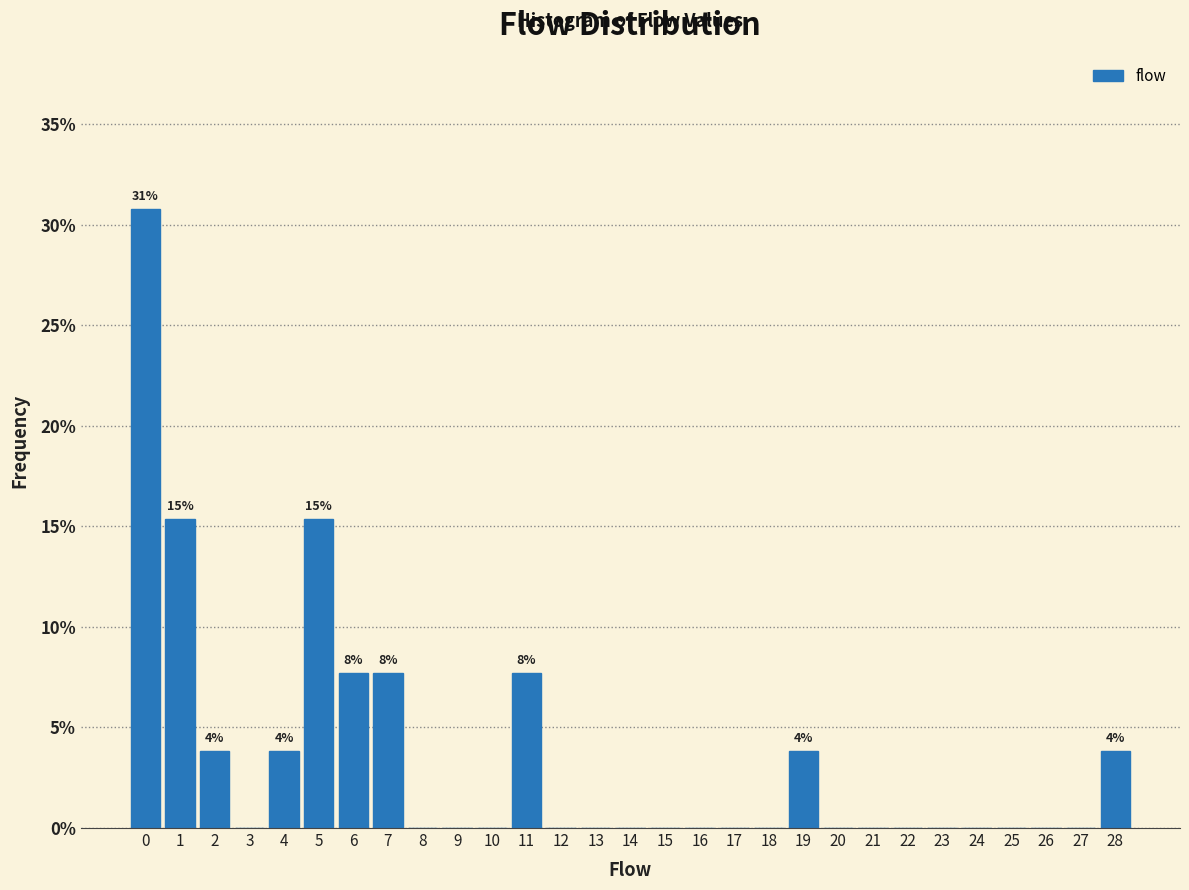

Reading left to right, list all the values displayed in this chart.

0=30.8	1=15.4	2=3.8	3=0.0	4=3.8	5=15.4	6=7.7	7=7.7	8=0.0	9=0.0	10=0.0	11=7.7	12=0.0	13=0.0	14=0.0	15=0.0	16=0.0	17=0.0	18=0.0	19=3.8	20=0.0	21=0.0	22=0.0	23=0.0	24=0.0	25=0.0	26=0.0	27=0.0	28=3.8